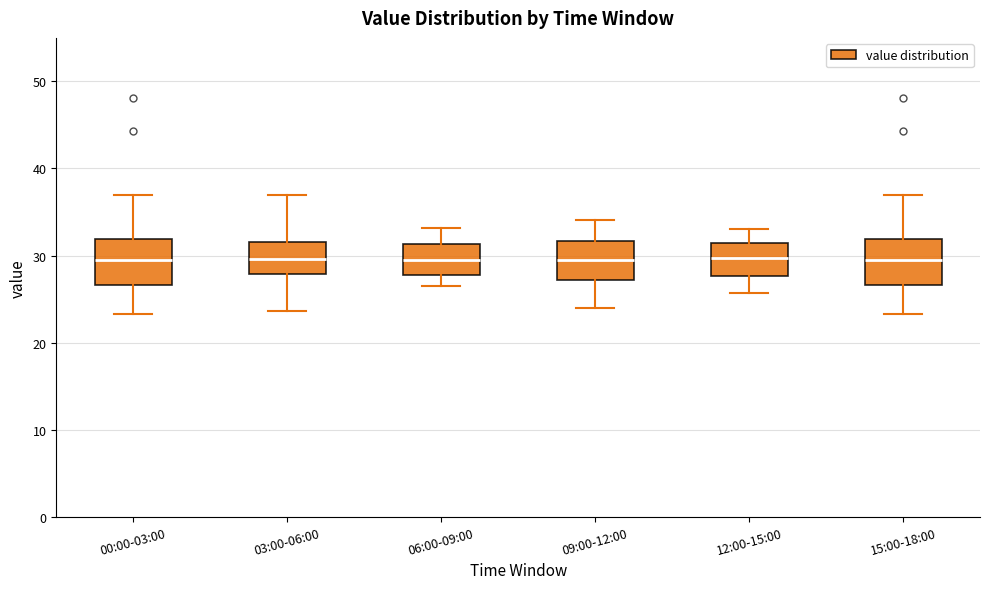

Reading left to right, read every box against the y-axis: the position of its median line, the range the box covers, and the ends of its whiskers. The values are not printed on the chart, so give them approximately, as read against the axis.

00:00-03:00: median 29, box 27 to 32, whiskers 23 to 37
03:00-06:00: median 30, box 28 to 32, whiskers 24 to 37
06:00-09:00: median 29, box 28 to 31, whiskers 27 to 33
09:00-12:00: median 29, box 27 to 32, whiskers 24 to 34
12:00-15:00: median 30, box 28 to 31, whiskers 26 to 33
15:00-18:00: median 29, box 27 to 32, whiskers 23 to 37